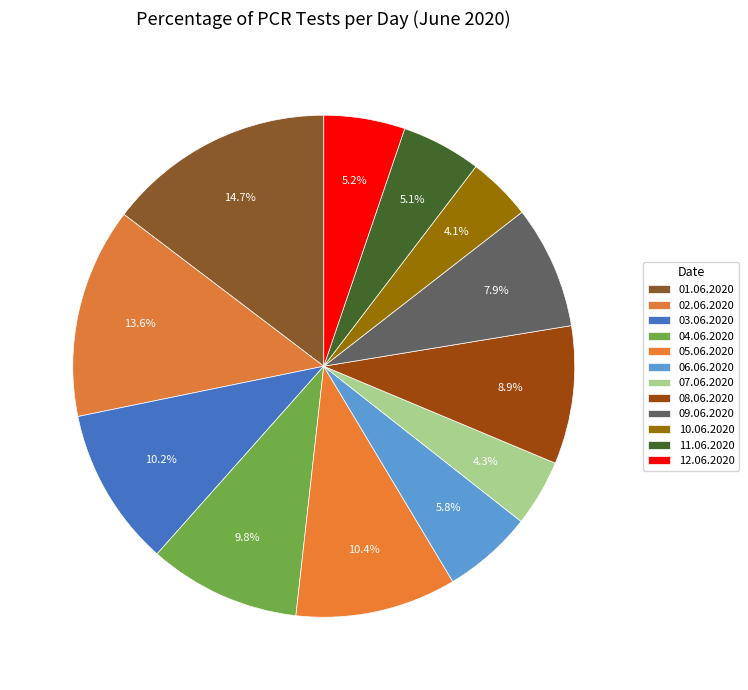

To the nearest percent, what is the difference between the 10.06.2020 and 12.06.2020 slice percentages?

1%